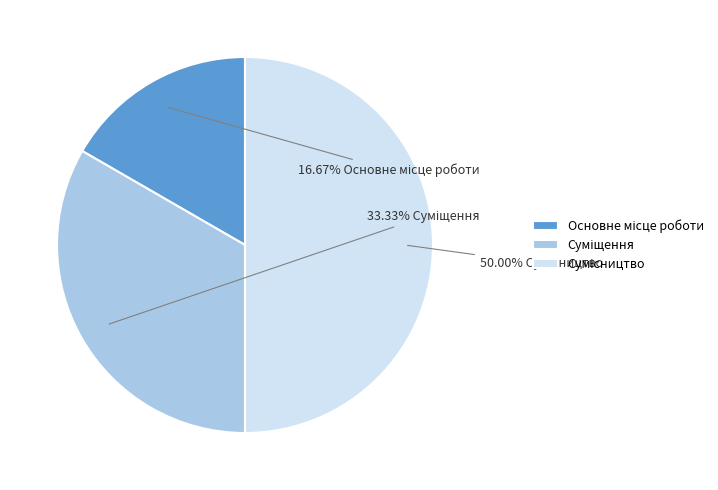

How many segments does this pie chart have?

3